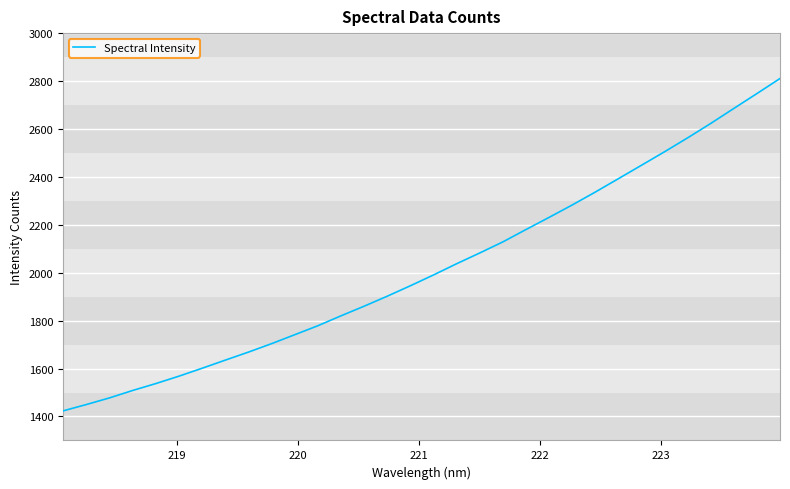

What is the difference between the maximum and minimum values?

1387.1